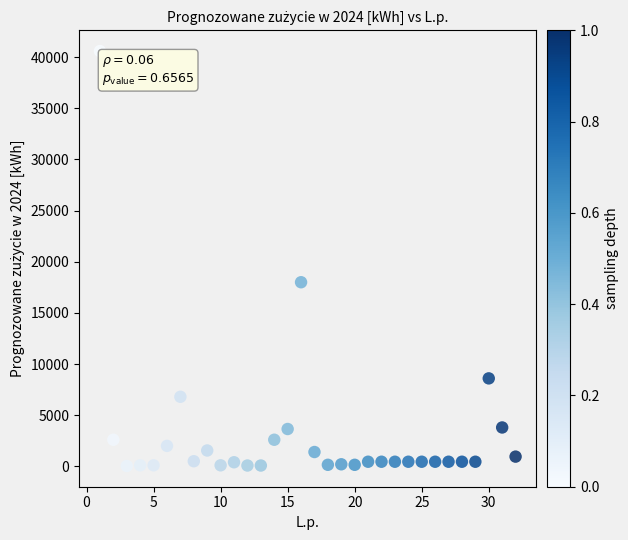

What Y value in the scatter plot is closest to 20317?

18000